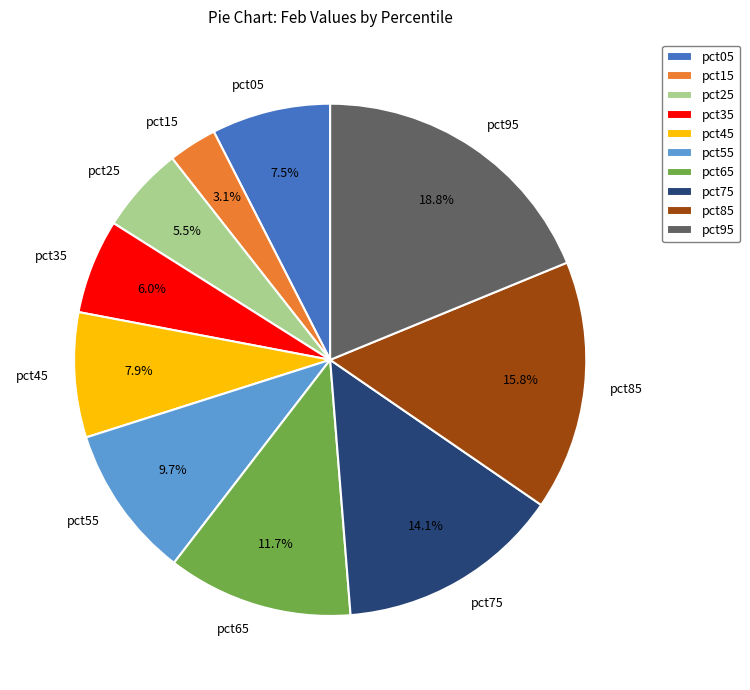

How many slices are in this pie chart?

10